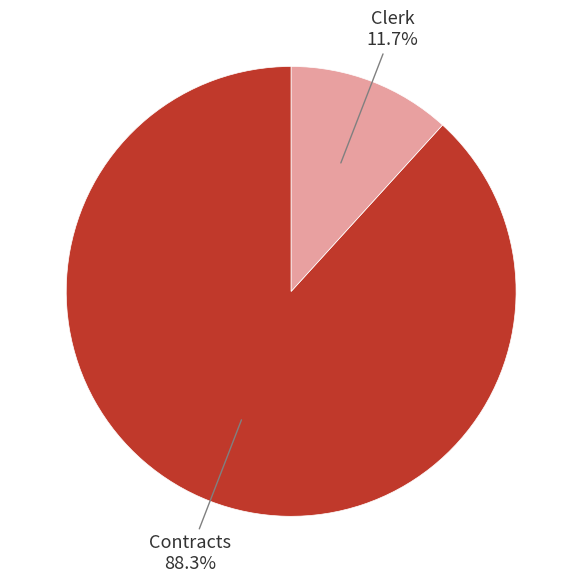

What is the ratio of the value at Contracts to the value at Clerk?

7.5